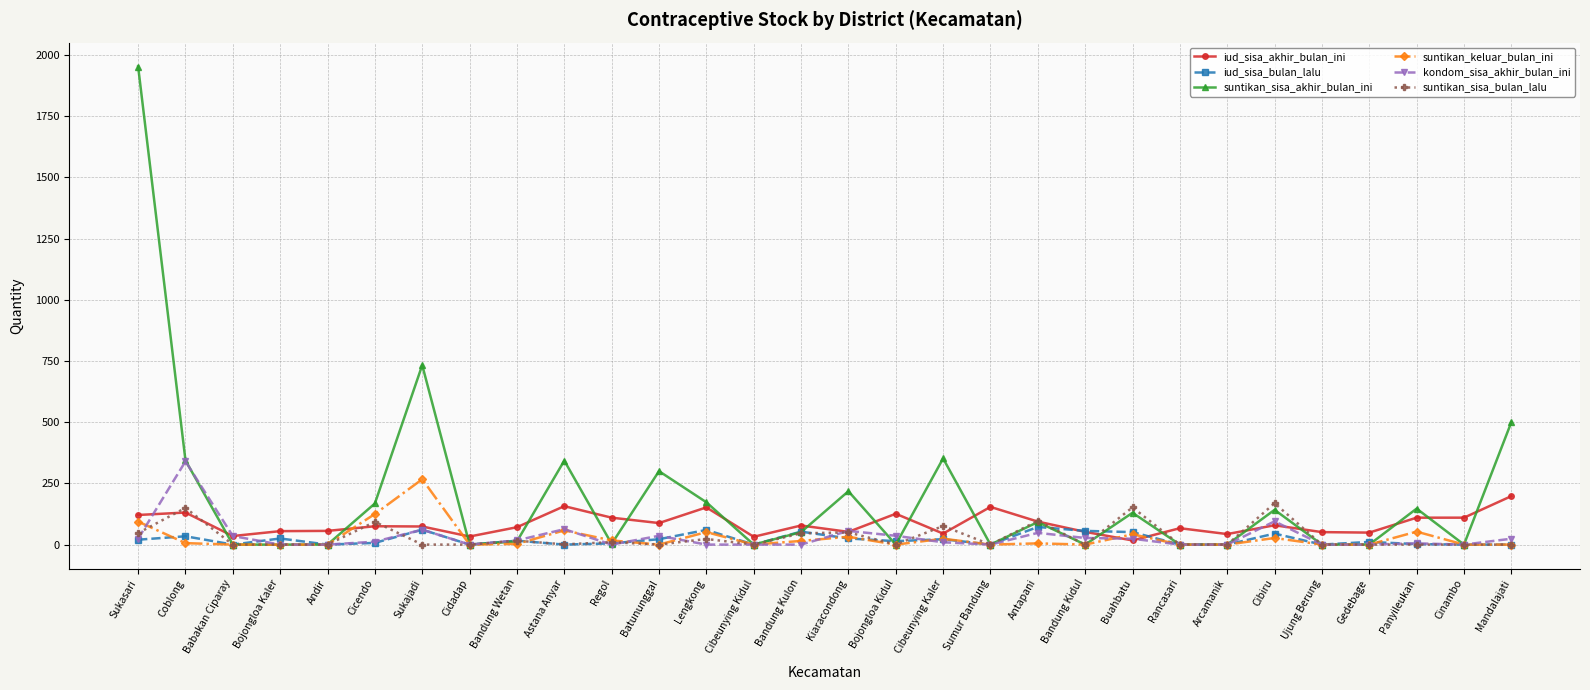

What is the value of the suntikan_sisa_bulan_lalu point at the 2nd from the left?

150.0